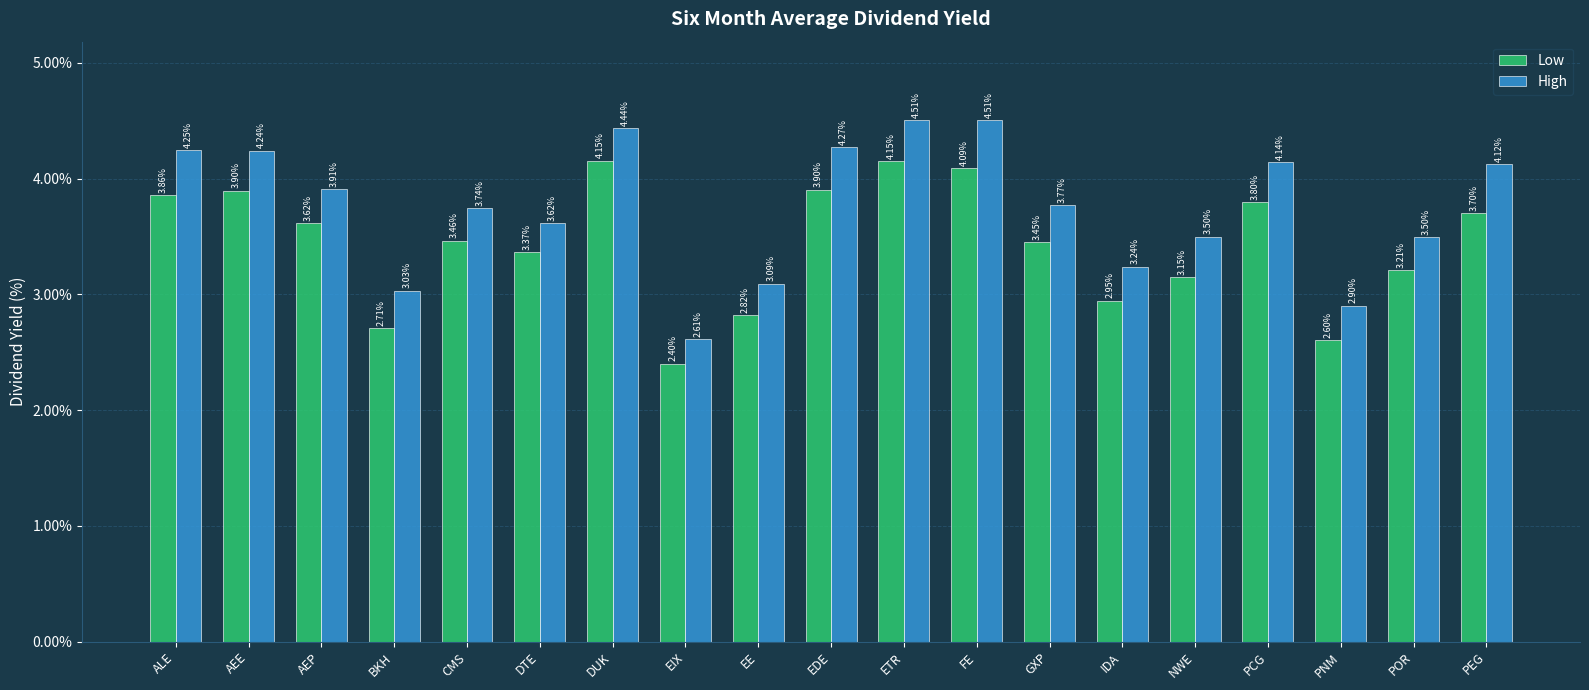

How many values in the Low series exceed 3?

14